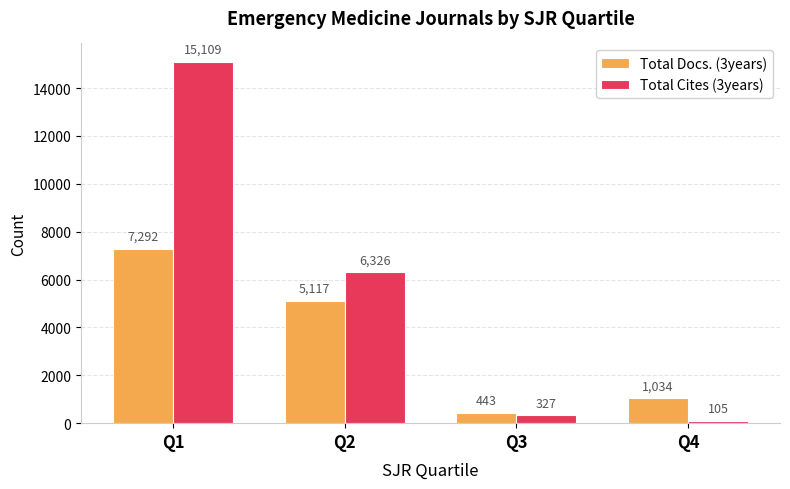

Rank the series by their average value, from lowest to highest.

Total Docs. (3years), Total Cites (3years)